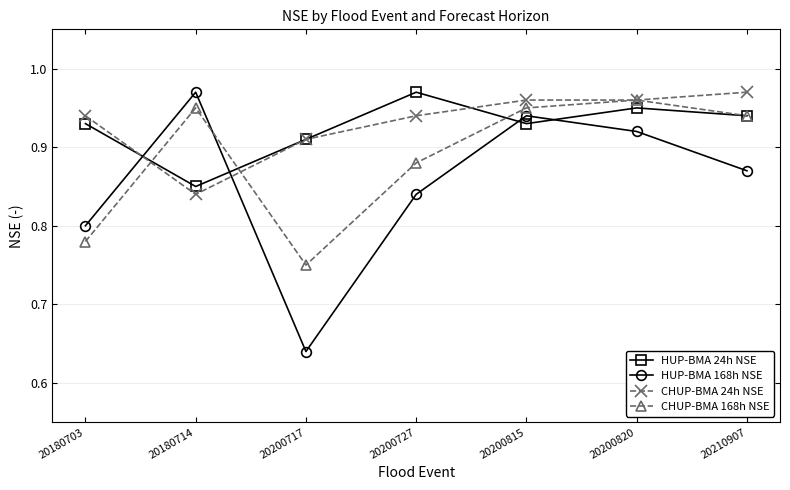

After their last crossing, which series has the higher values: CHUP-BMA 168h NSE or CHUP-BMA 24h NSE?

CHUP-BMA 24h NSE